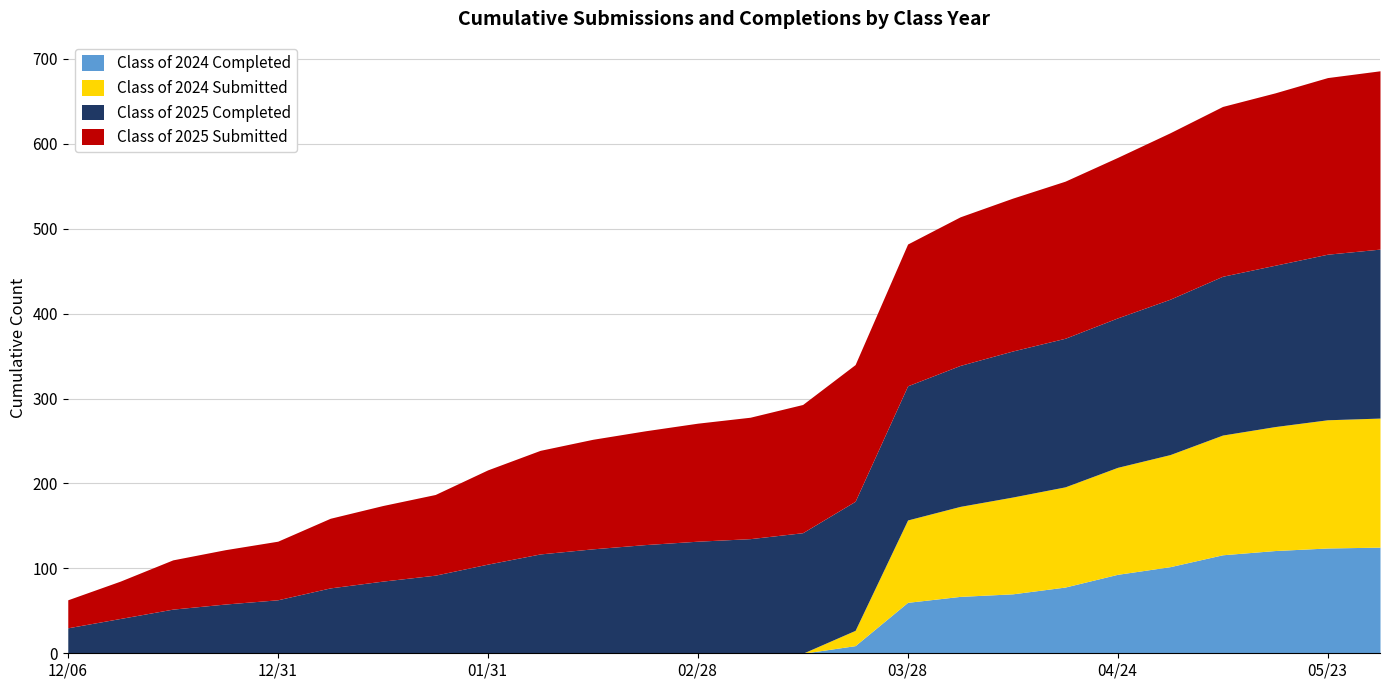

Count the number of categories in the chart.

26